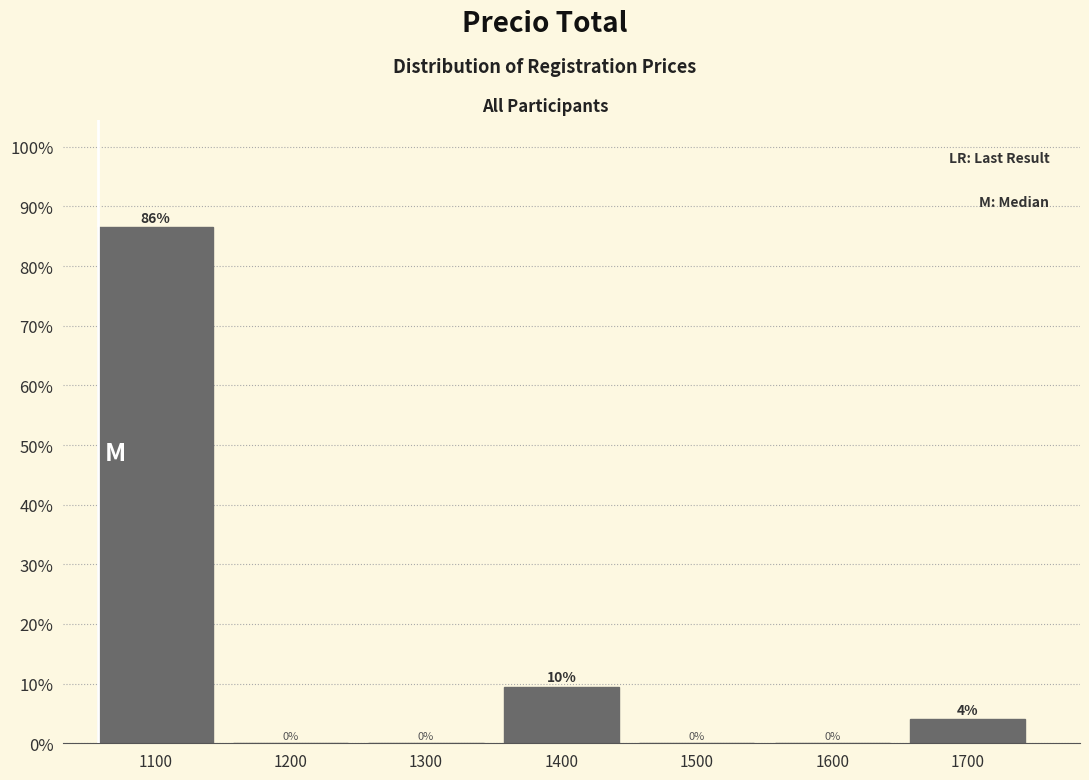

Is it true that the value at 1200 is 52.9?

False